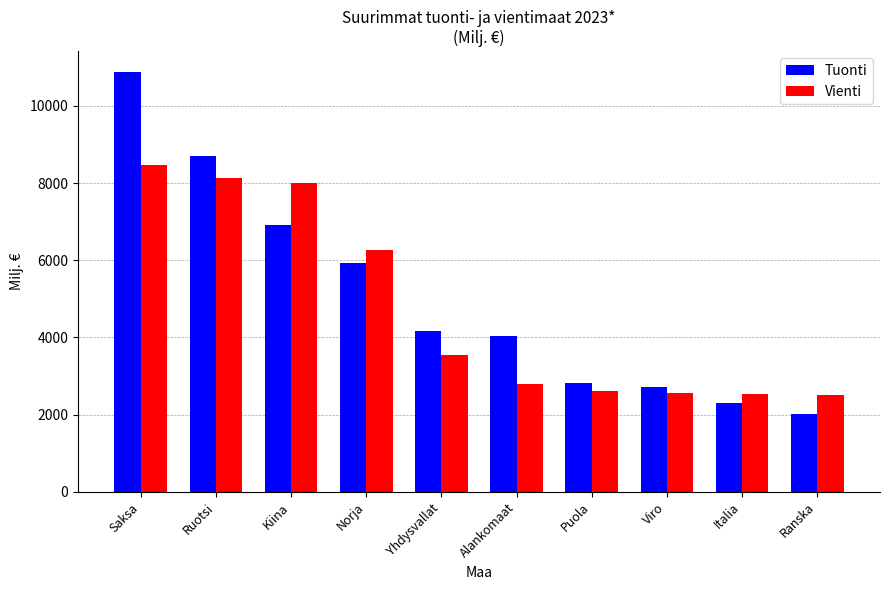

Between Kiina and Italia, which series saw the biggest shift?

Vienti